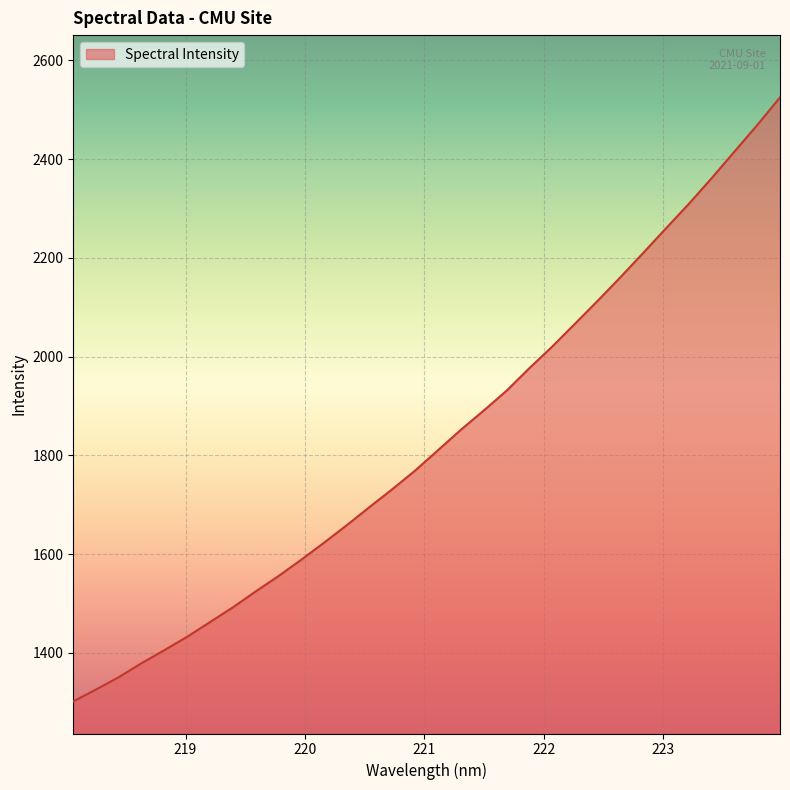

What is the minimum value shown in the chart?

1301.4